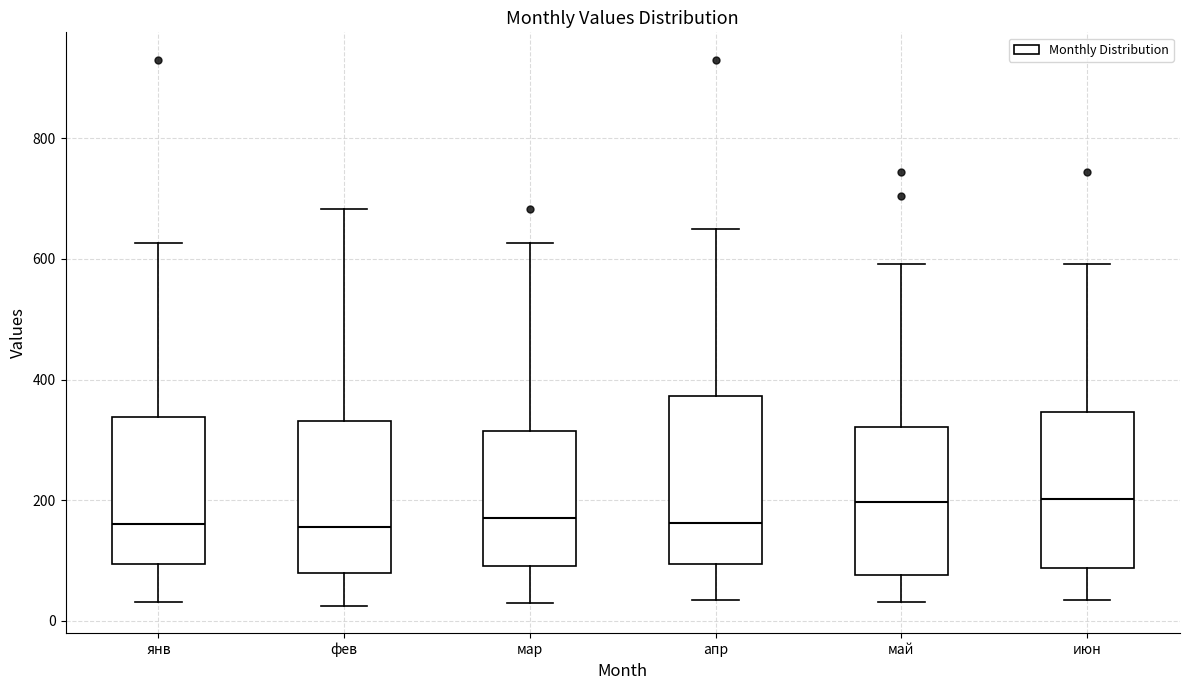

Reading left to right, transcribe this box plot: for each box, give where its median line is, the range the box spans, and where its two whiskers end, as read against the y-axis. The values are not printed on the chart, so give them approximately, as read against the axis.

янв: median 160, box 100 to 340, whiskers 40 to 620
фев: median 160, box 80 to 340, whiskers 20 to 680
мар: median 180, box 100 to 320, whiskers 20 to 620
апр: median 160, box 100 to 380, whiskers 40 to 660
май: median 200, box 80 to 320, whiskers 40 to 600
июн: median 200, box 80 to 340, whiskers 40 to 600